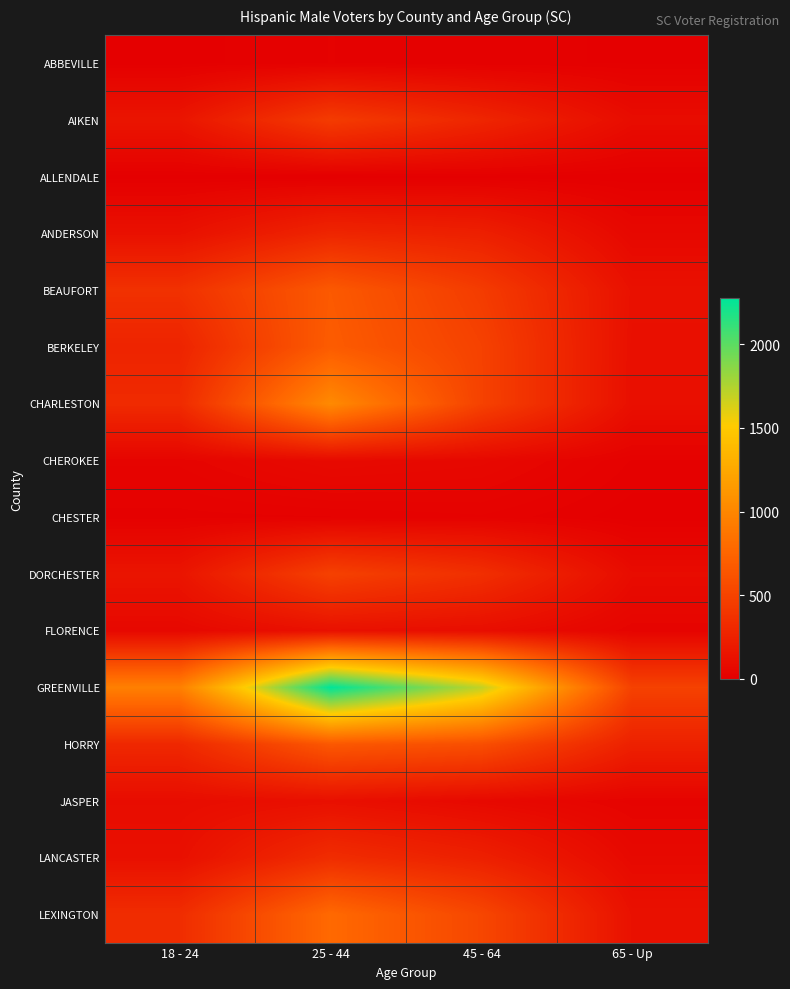

Reading left to right, extract all data points from this chart.

ABBEVILLE: 18 - 24=5	25 - 44=18	45 - 64=11	65 - Up=8
AIKEN: 18 - 24=160	25 - 44=447	45 - 64=284	65 - Up=97
ALLENDALE: 18 - 24=3	25 - 44=0	45 - 64=4	65 - Up=2
ANDERSON: 18 - 24=127	25 - 44=281	45 - 64=239	65 - Up=63
BEAUFORT: 18 - 24=368	25 - 44=667	45 - 64=449	65 - Up=129
BERKELEY: 18 - 24=269	25 - 44=685	45 - 64=491	65 - Up=121
CHARLESTON: 18 - 24=320	25 - 44=1028	45 - 64=493	65 - Up=118
CHEROKEE: 18 - 24=38	25 - 44=81	45 - 64=66	65 - Up=17
CHESTER: 18 - 24=14	25 - 44=17	45 - 64=25	65 - Up=3
DORCHESTER: 18 - 24=157	25 - 44=486	45 - 64=354	65 - Up=92
FLORENCE: 18 - 24=65	25 - 44=128	45 - 64=107	65 - Up=37
GREENVILLE: 18 - 24=952	25 - 44=2275	45 - 64=1702	65 - Up=491
HORRY: 18 - 24=302	25 - 44=655	45 - 64=586	65 - Up=247
JASPER: 18 - 24=96	25 - 44=122	45 - 64=71	65 - Up=32
LANCASTER: 18 - 24=122	25 - 44=334	45 - 64=242	65 - Up=72
LEXINGTON: 18 - 24=335	25 - 44=784	45 - 64=528	65 - Up=131